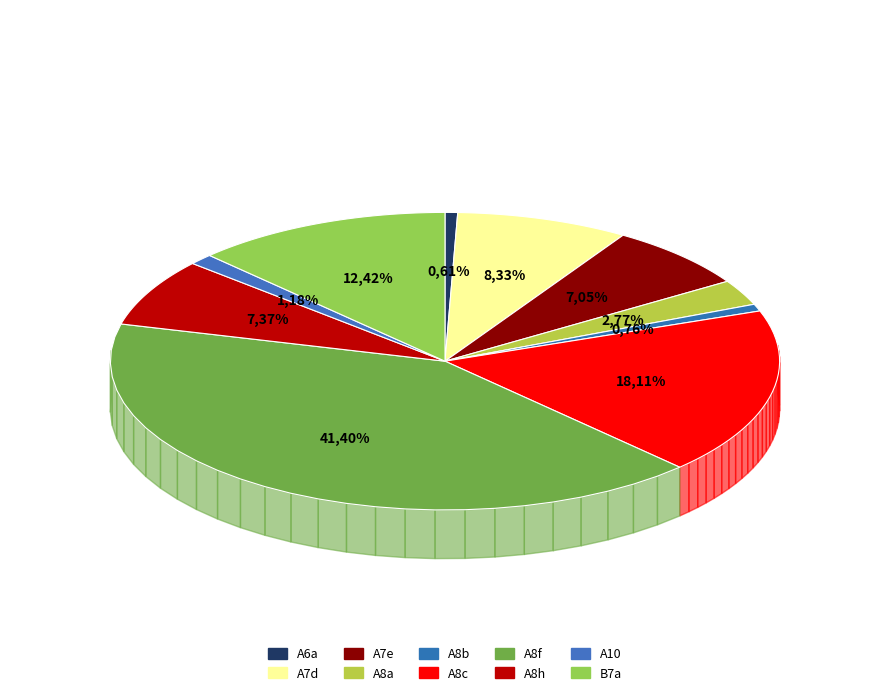

Is it true that A8h is 7% of the pie?

True